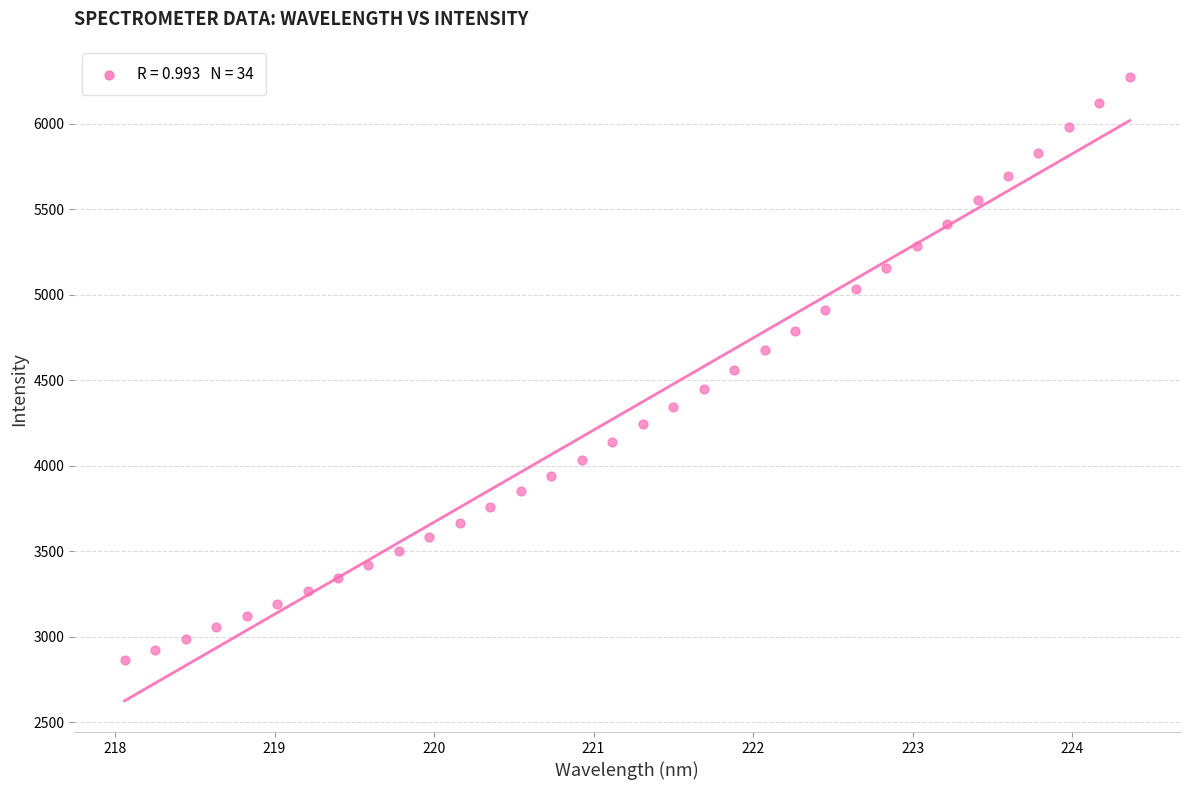

What is the range of Y values (max minus min)?

3409.3